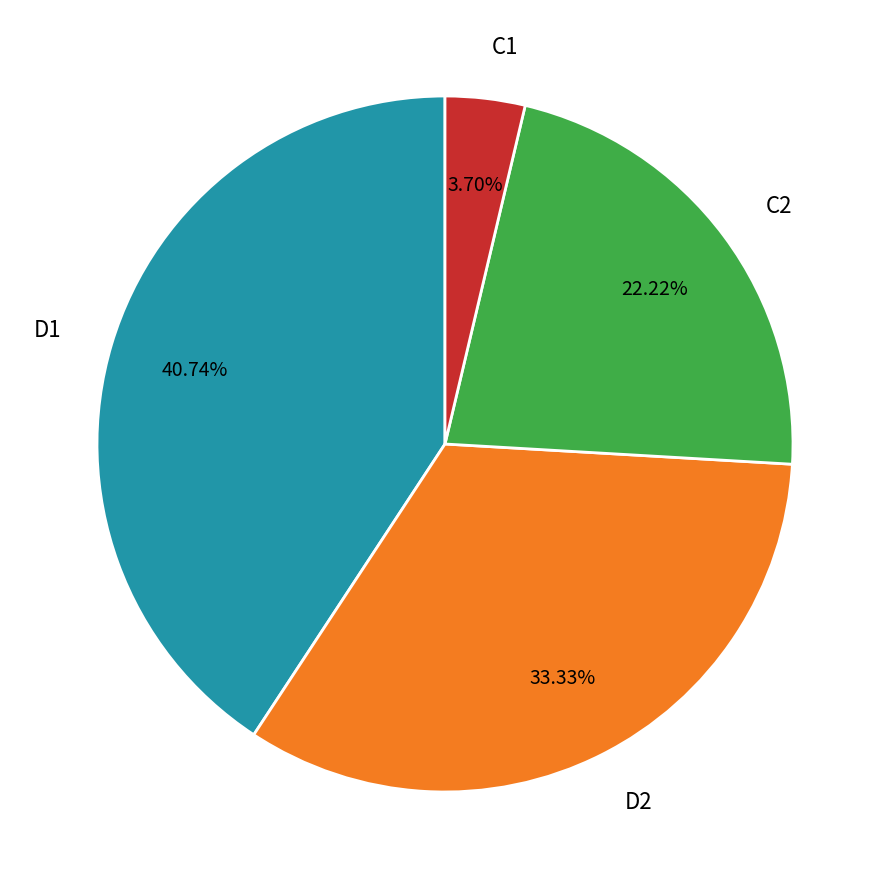

What percentage is the C1 slice, to the nearest percent?

4%